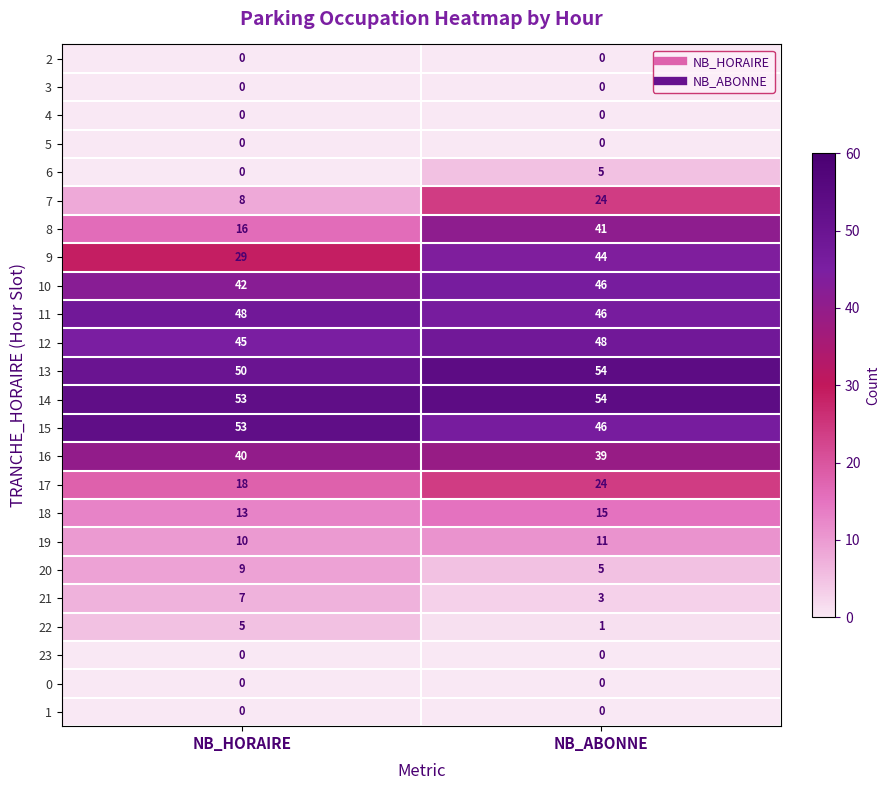

List the labels in order of 6 value, smallest first.

NB_HORAIRE, NB_ABONNE